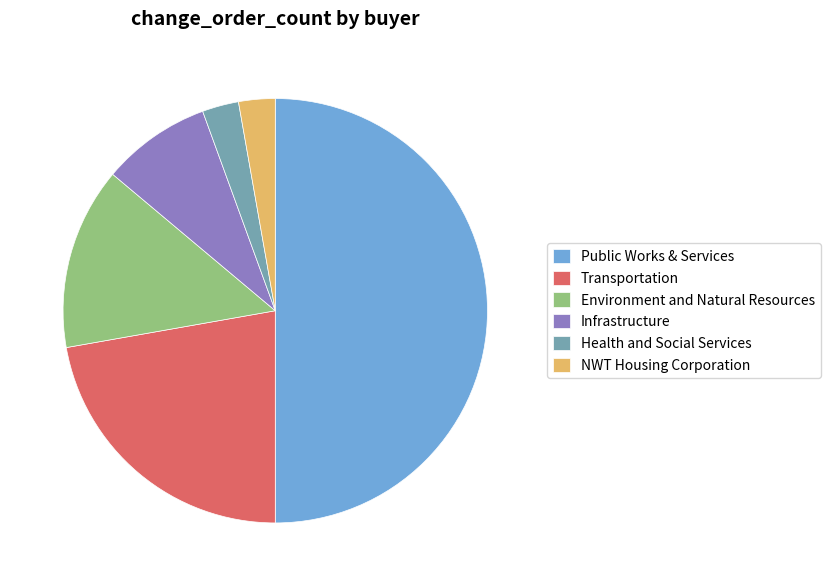

Which category has the biggest portion of the pie?

Public Works & Services